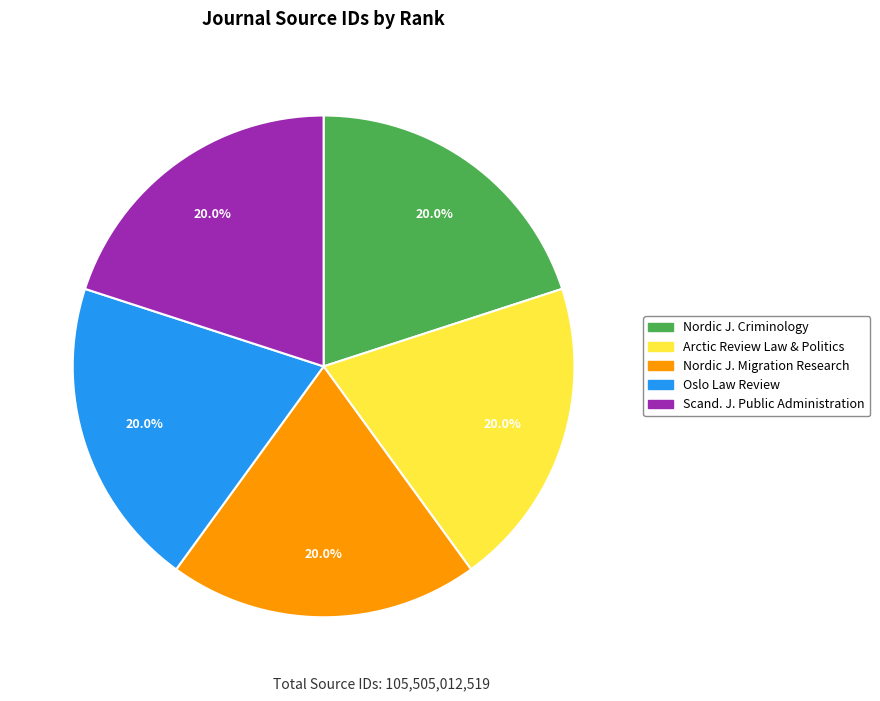

Does any single category account for the majority?

No